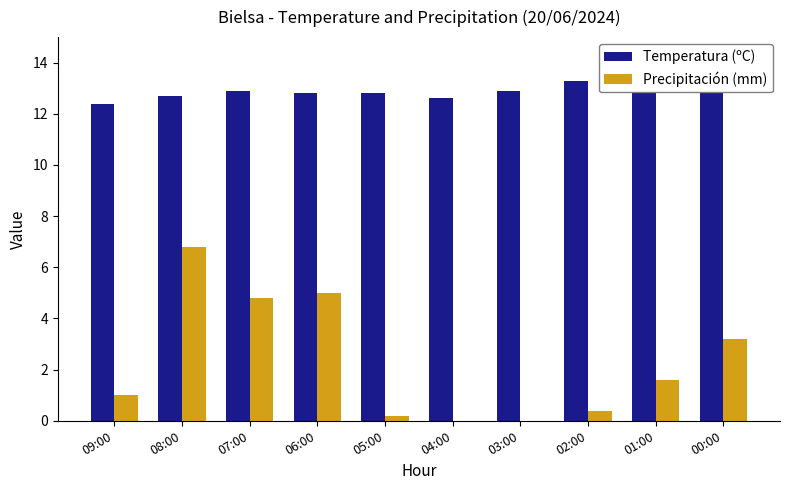

At which label is Precipitación (mm) closest to 3?

00:00